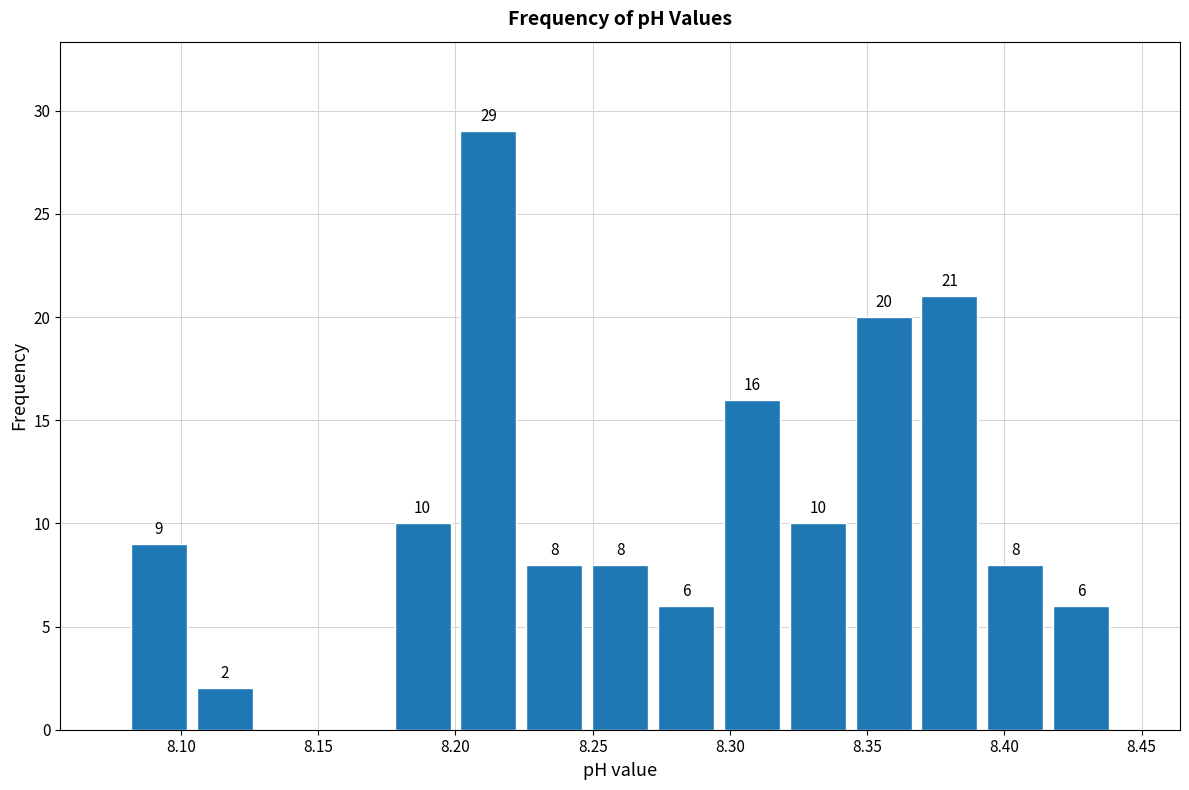

Which range on the x-axis has the tallest bar?

8.200 to 8.224